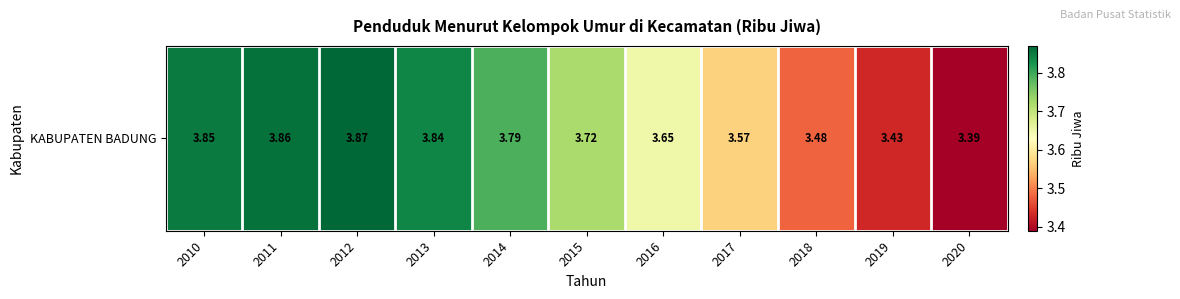

Between 2020 and 2017, which is larger?

2017